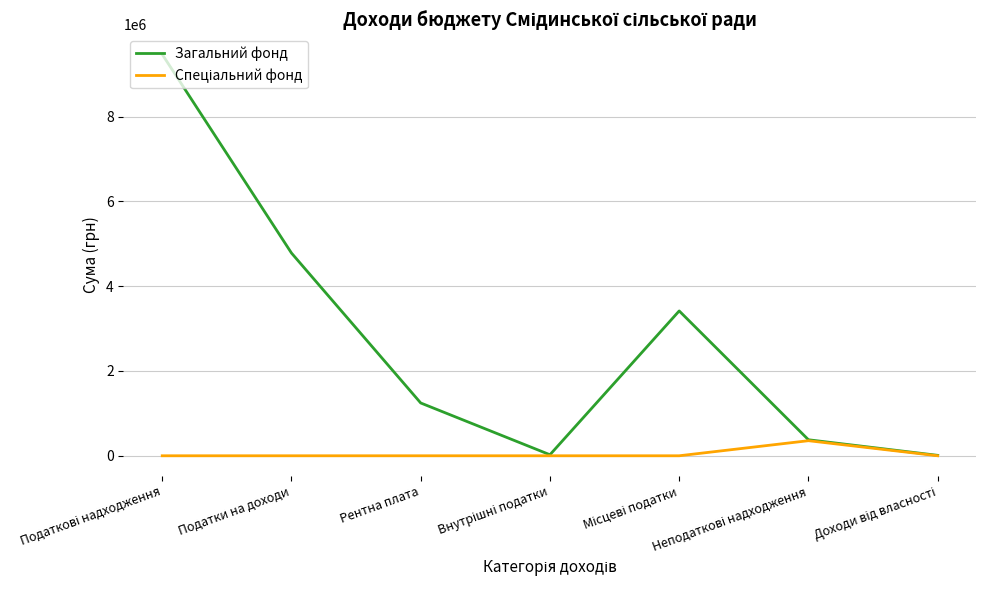

Which series has the largest range (max minus min)?

Загальний фонд